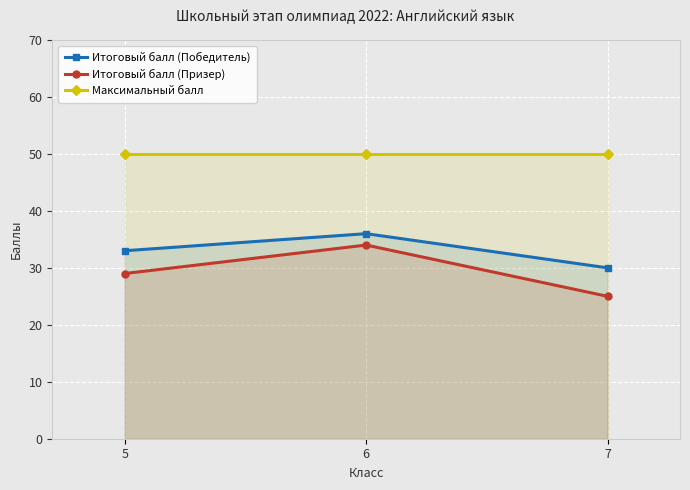

Reading left to right, what are all the values shown in this chart?

Итоговый балл (Победитель): 33	36	30
Итоговый балл (Призер): 29	34	25
Максимальный балл: 50	50	50